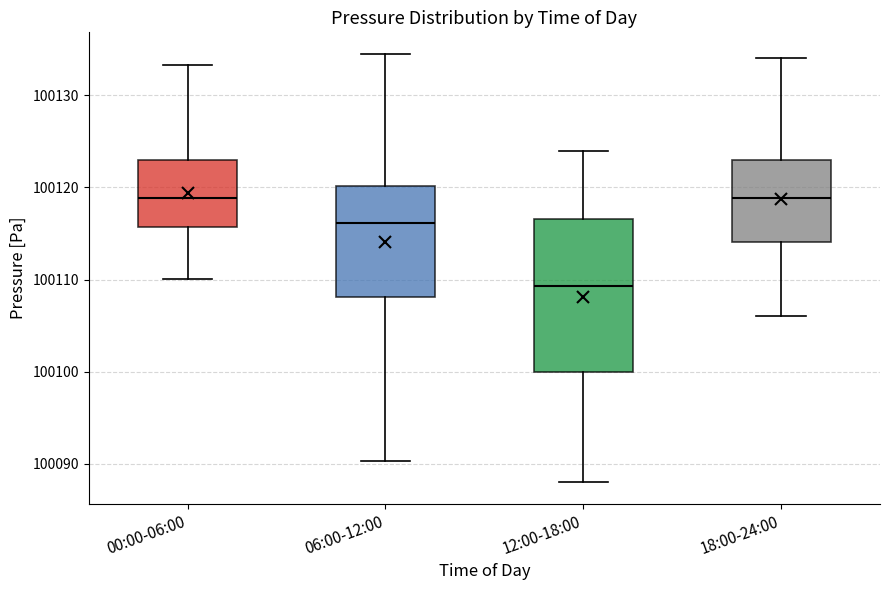

Reading left to right, transcribe this box plot: for each box, give where its median line is, the range the box spans, and where its two whiskers end, as read against the y-axis. The values are not printed on the chart, so give them approximately, as read against the axis.

00:00-06:00: median 100119, box 100116 to 100123, whiskers 100110 to 100133
06:00-12:00: median 100116, box 100108 to 100120, whiskers 100090 to 100135
12:00-18:00: median 100109, box 100100 to 100117, whiskers 100088 to 100124
18:00-24:00: median 100119, box 100114 to 100123, whiskers 100106 to 100134